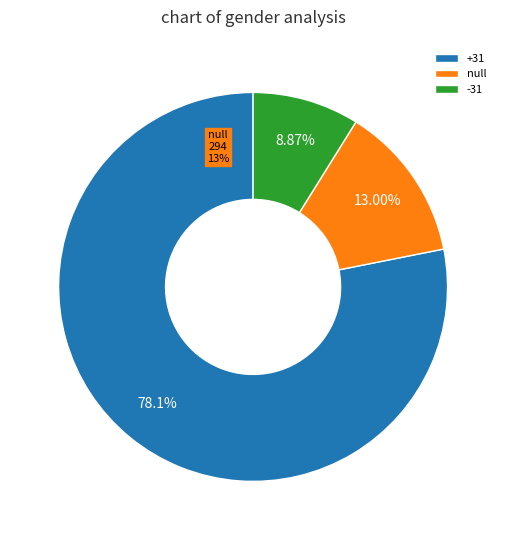

Is it true that +31 is 17% of the pie?

False